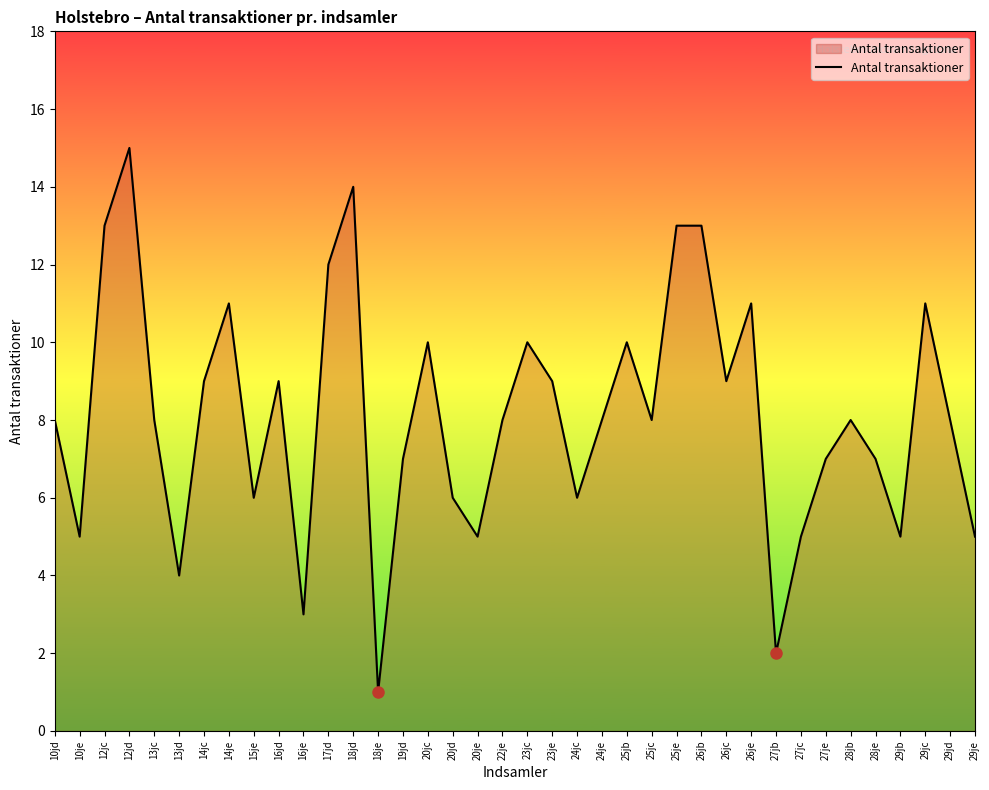

How many points are higher than both their immediate neighbors (excluding endpoints)?

10